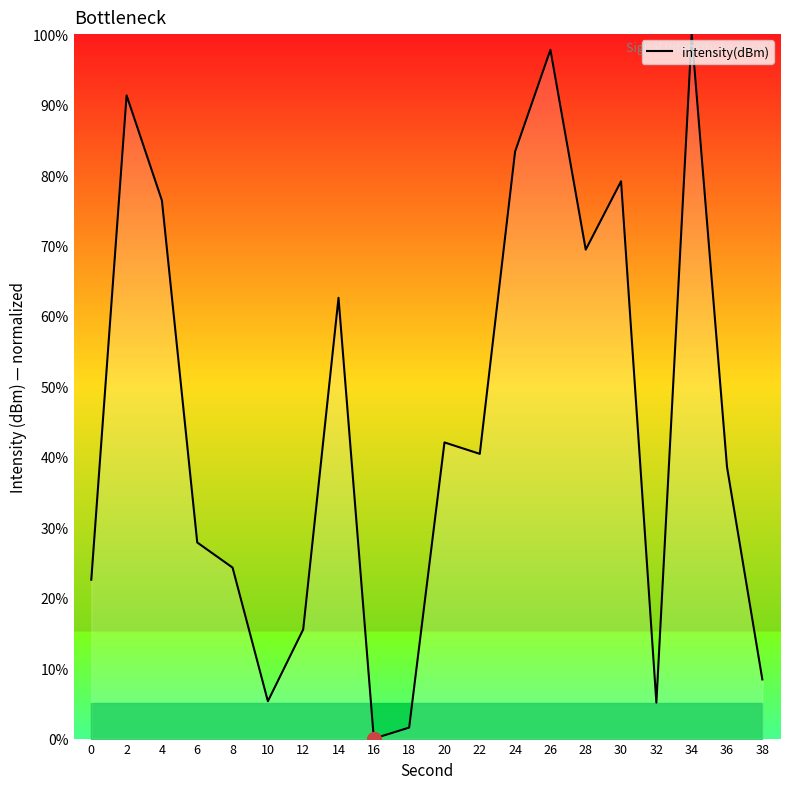

How many interior local peaks (higher than both neighbors) does the data have?

6